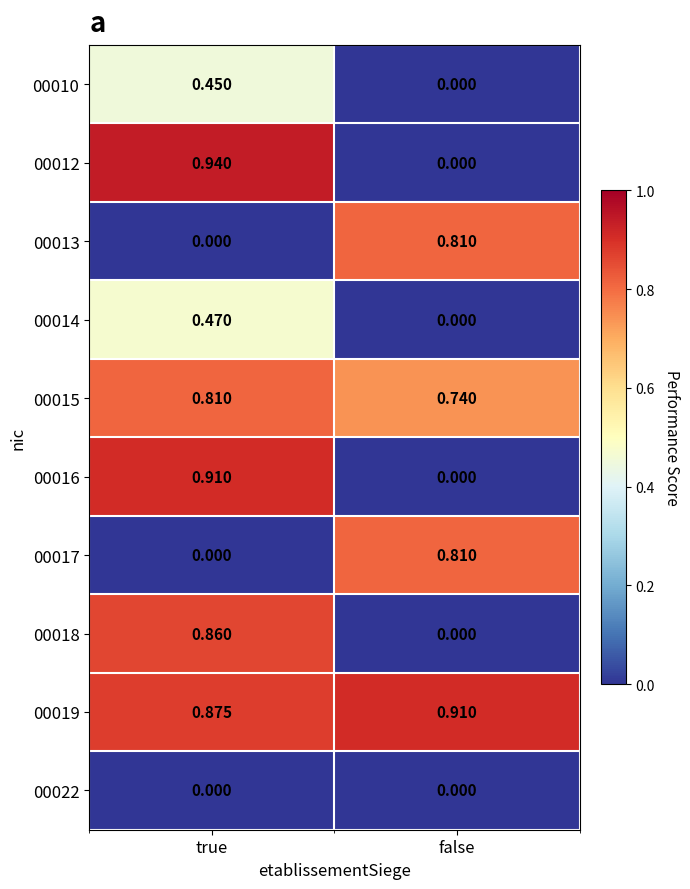

Count the number of categories in the chart.

2